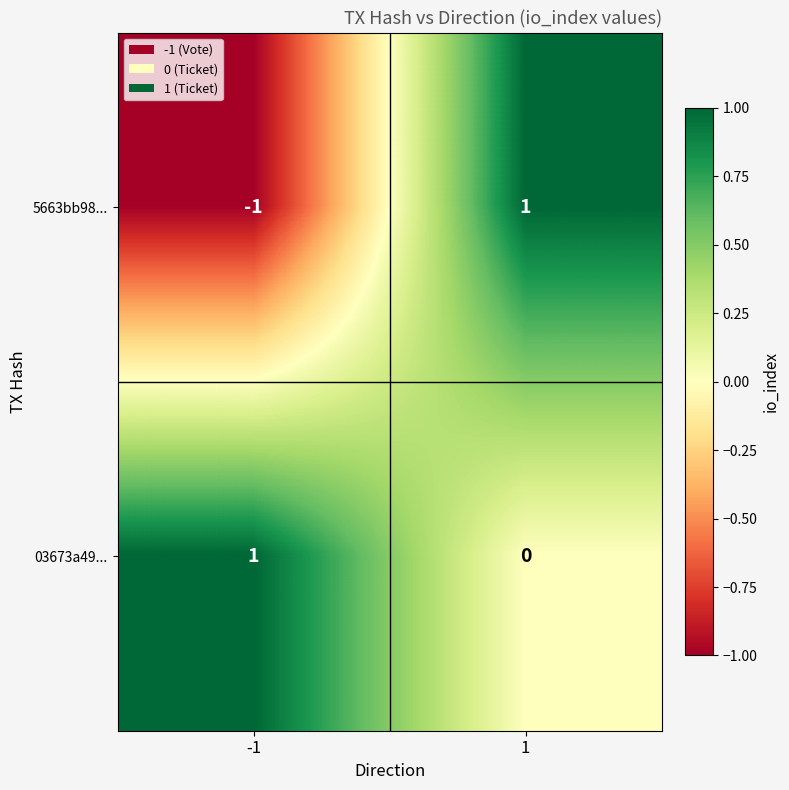

Which series has the largest range (max minus min)?

5663bb98...